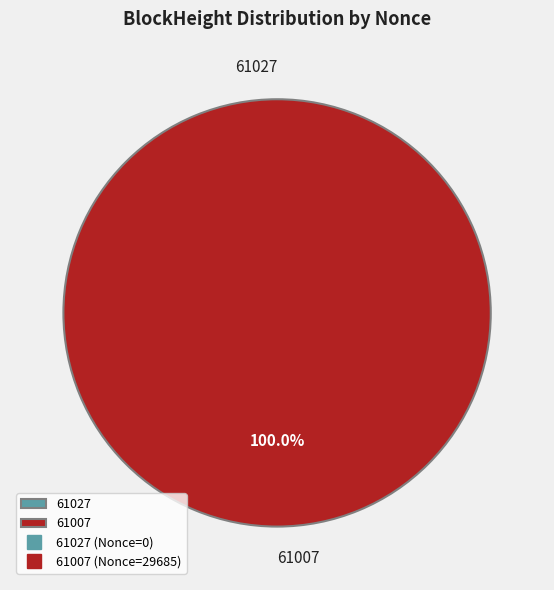

What percentage is NOT represented by 61027?

100.0%